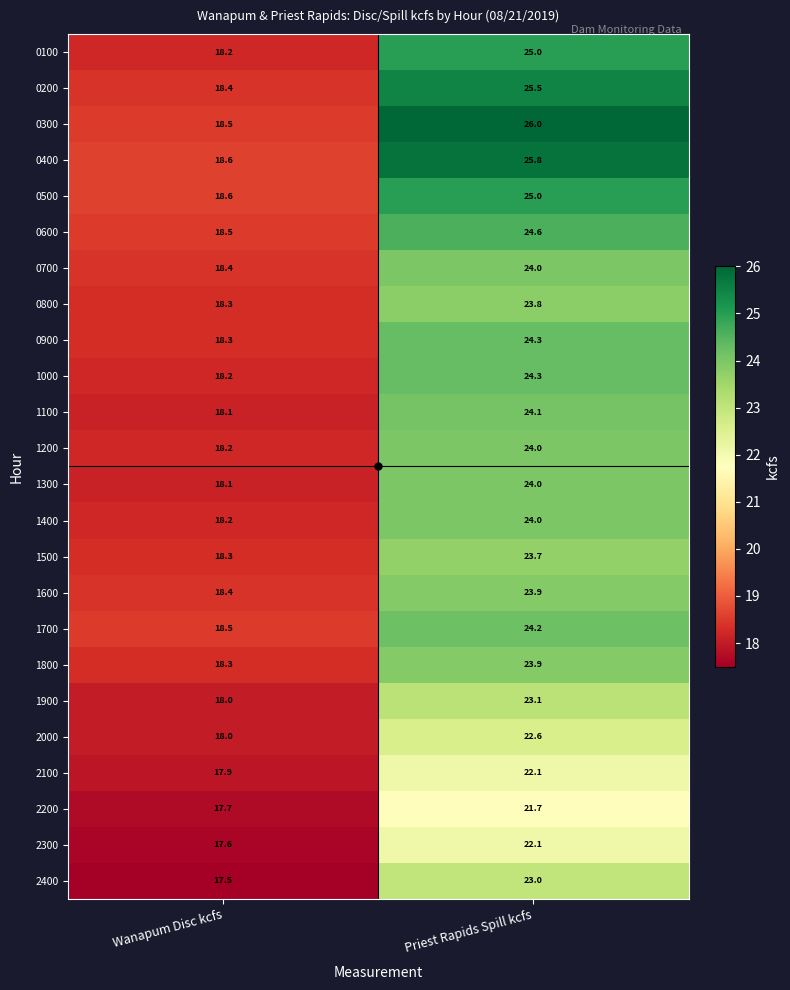

What is the sum of the 1400 values at Priest Rapids Spill kcfs and Wanapum Disc kcfs?

42.2